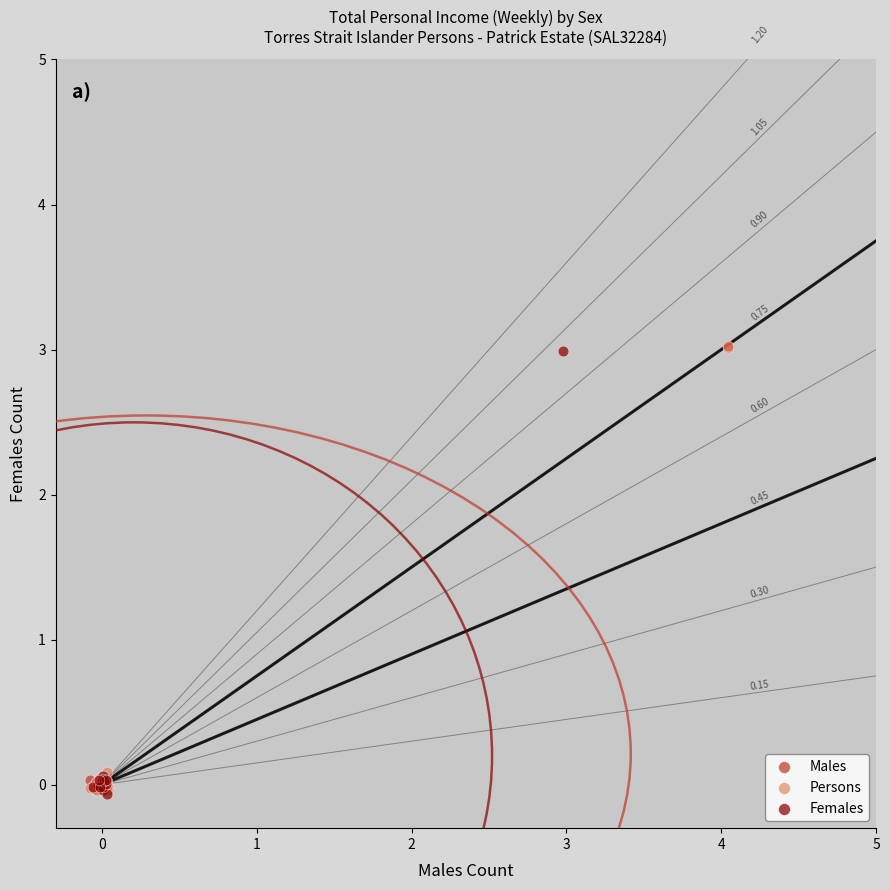

What are all the series names shown in the legend?

Males, Persons, Females